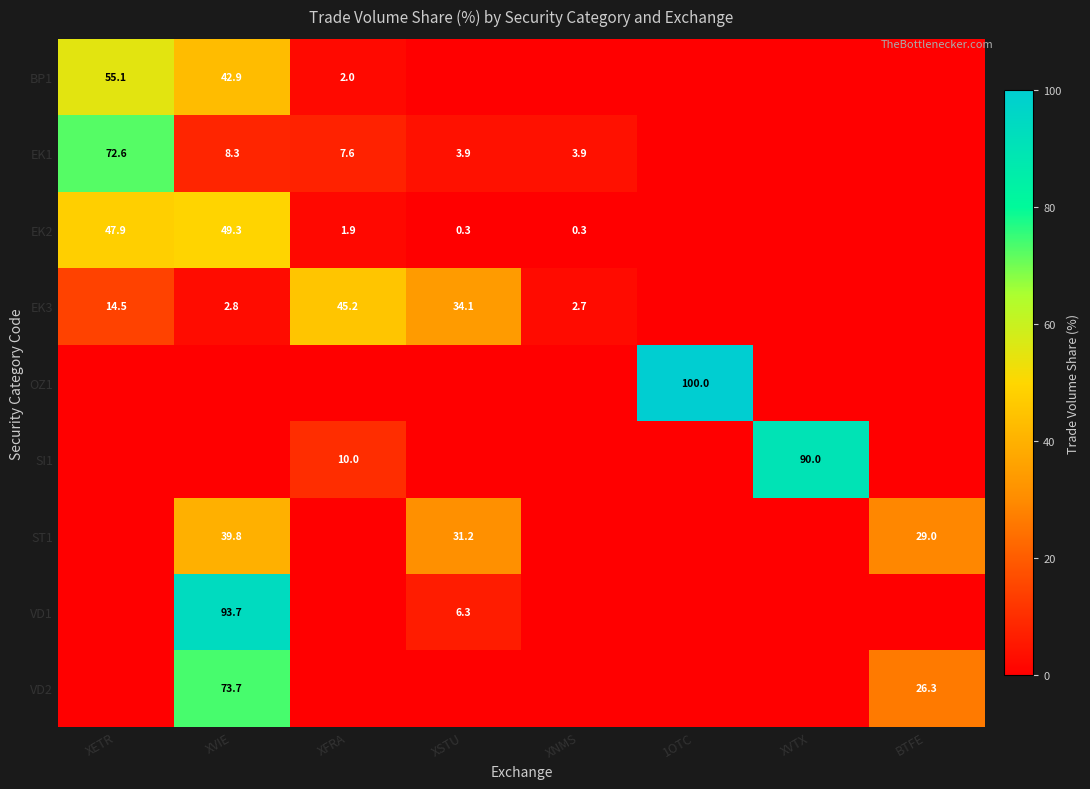

At which category is the sum across all series the highest?

XVIE